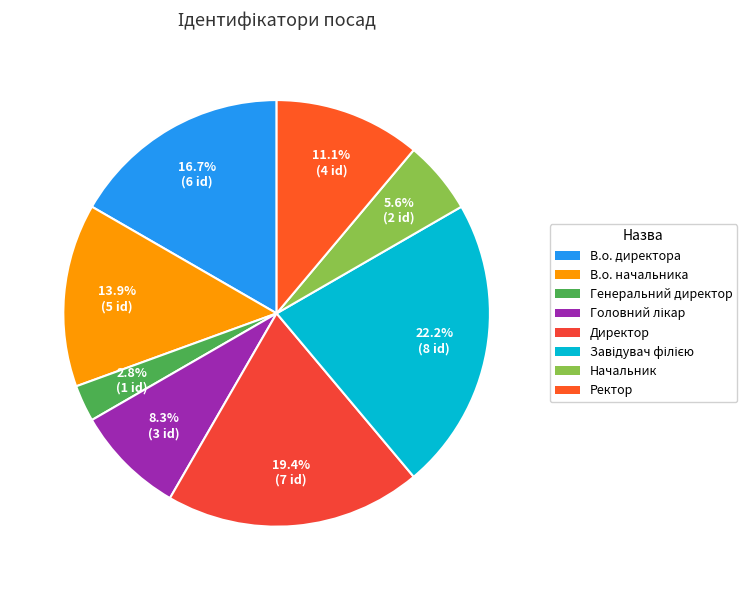

To the nearest percent, what is the difference between the Начальник and Ректор slice percentages?

6%